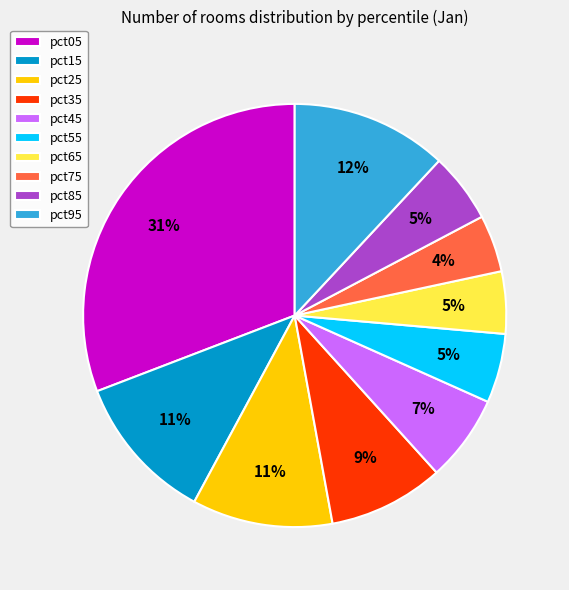

To the nearest percent, what is the difference between the pct35 and pct25 slice percentages?

2%